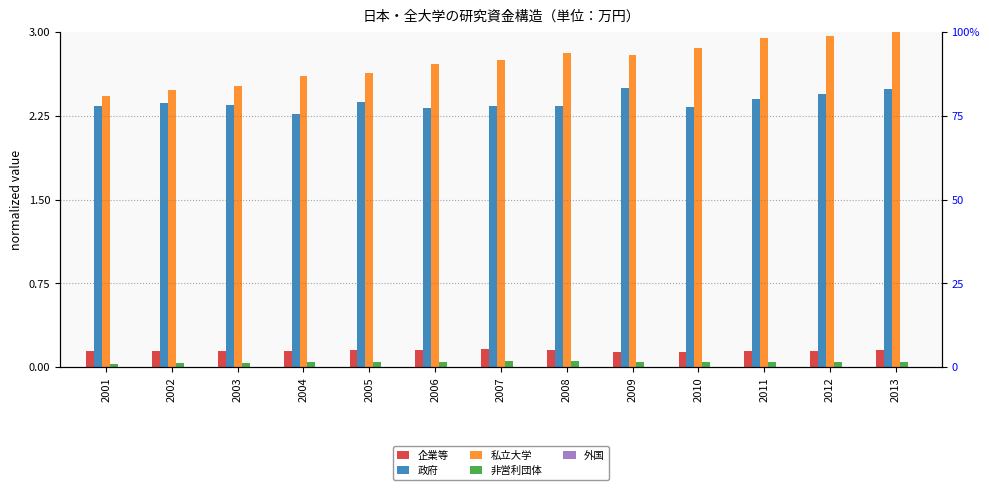

At how many categories does at least one series exceed 0?

13